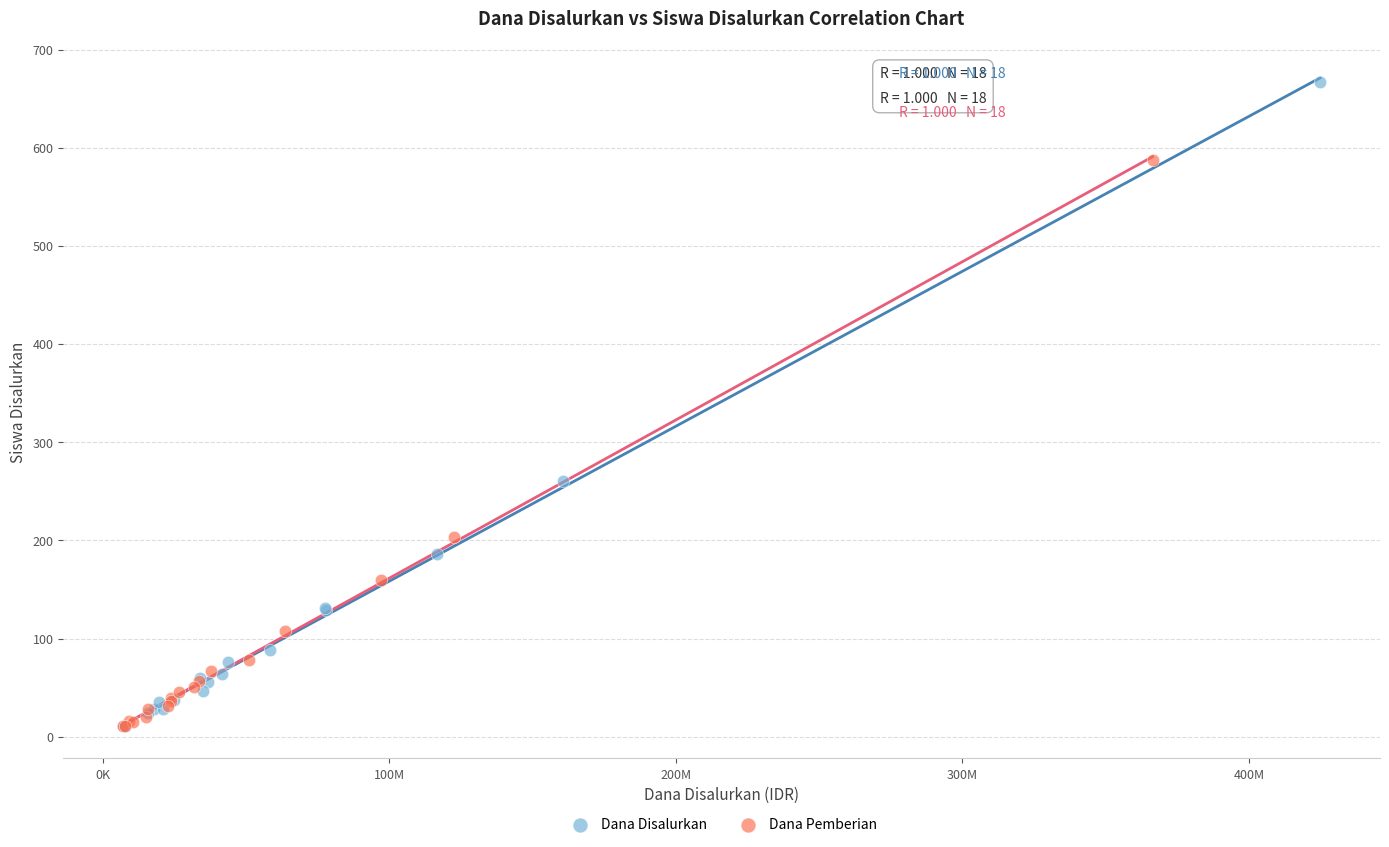

Which series contains the highest Y value?

Dana Disalurkan